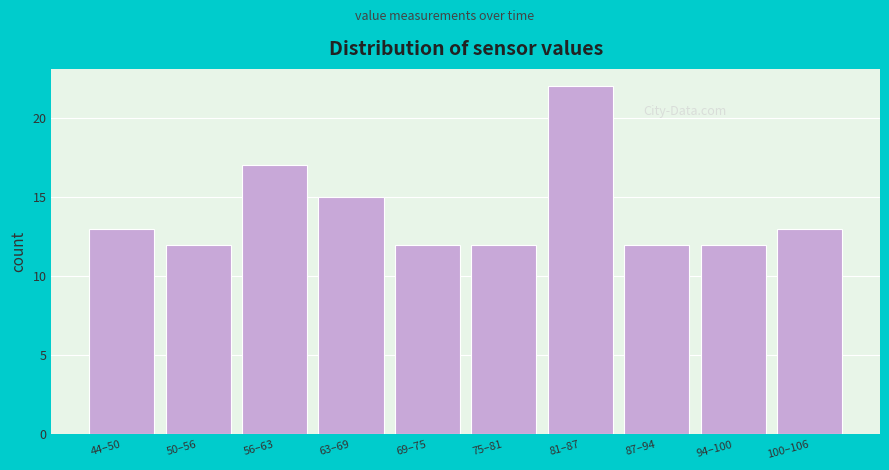

Reading right to left, what are all the values shown in this chart?

13	12	12	22	12	12	15	17	12	13